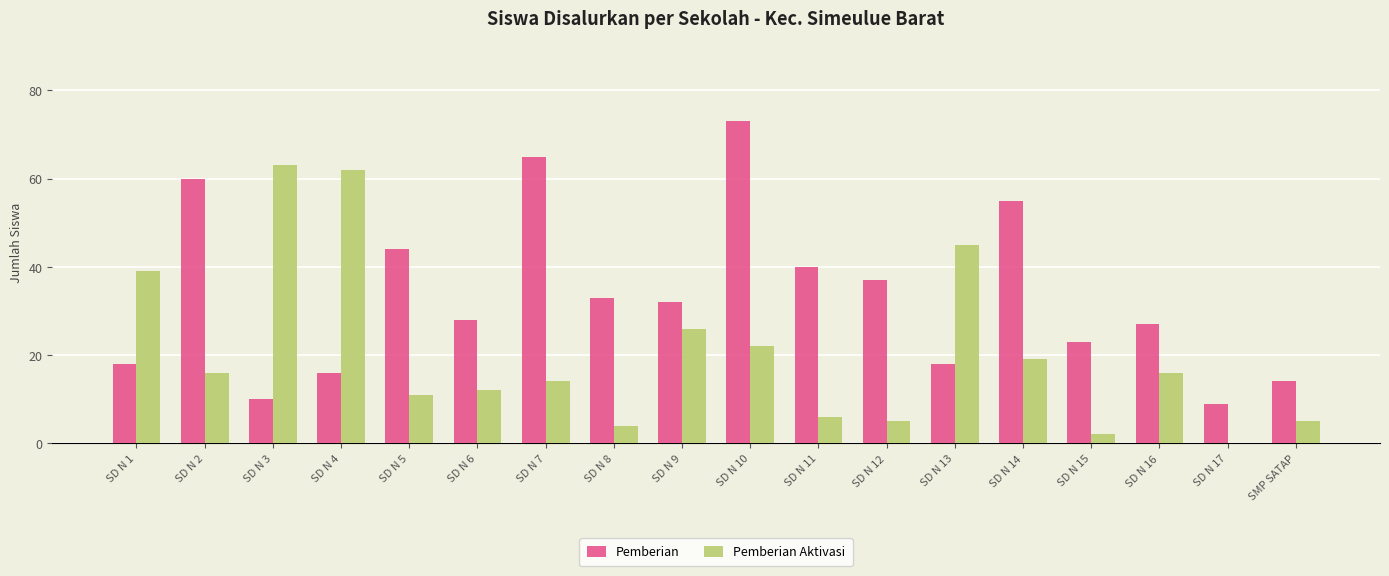

What is the highest value of the Pemberian series?

73